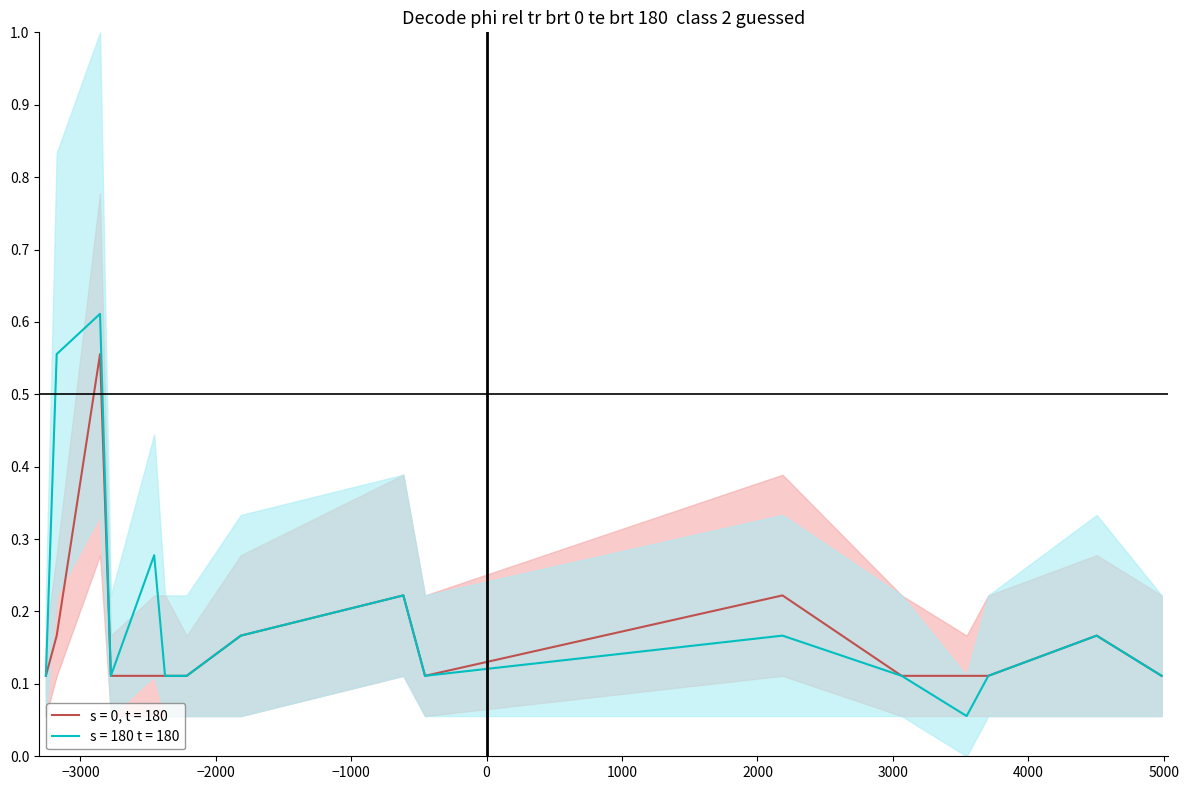

Rank the series by their average value, from highest to lowest.

s = 180 t = 180, s = 0, t = 180